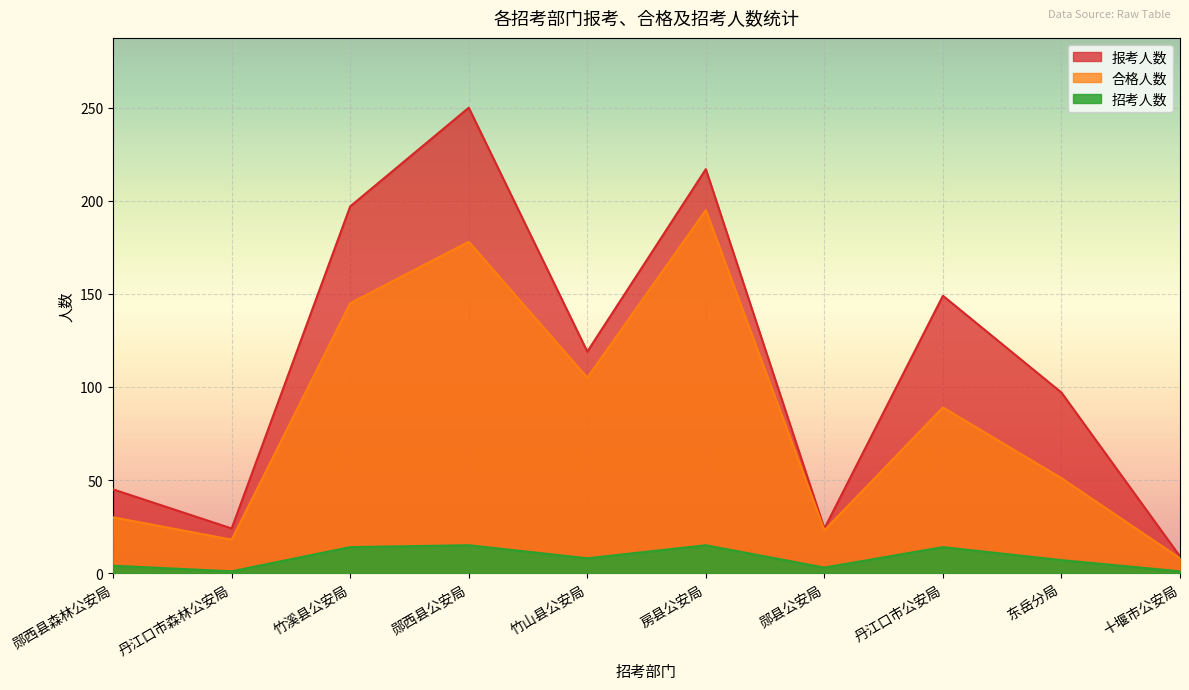

What is the sum of all 招考人数 values?

82